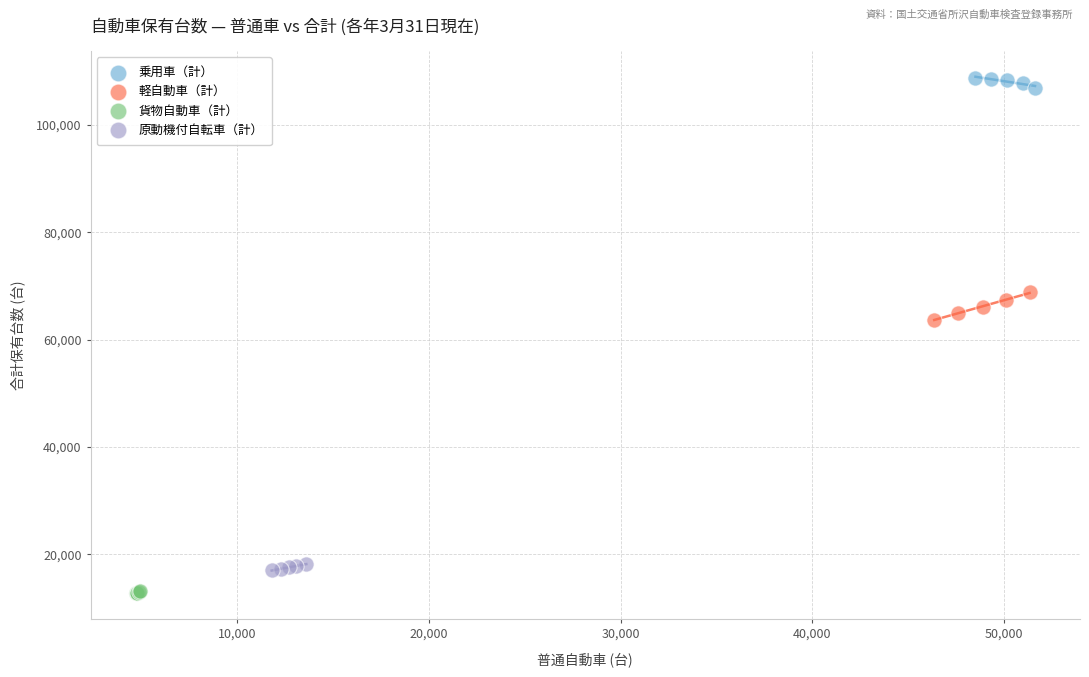

What are all the series names shown in the legend?

乗用車（計）, 軽自動車（計）, 貨物自動車（計）, 原動機付自転車（計）